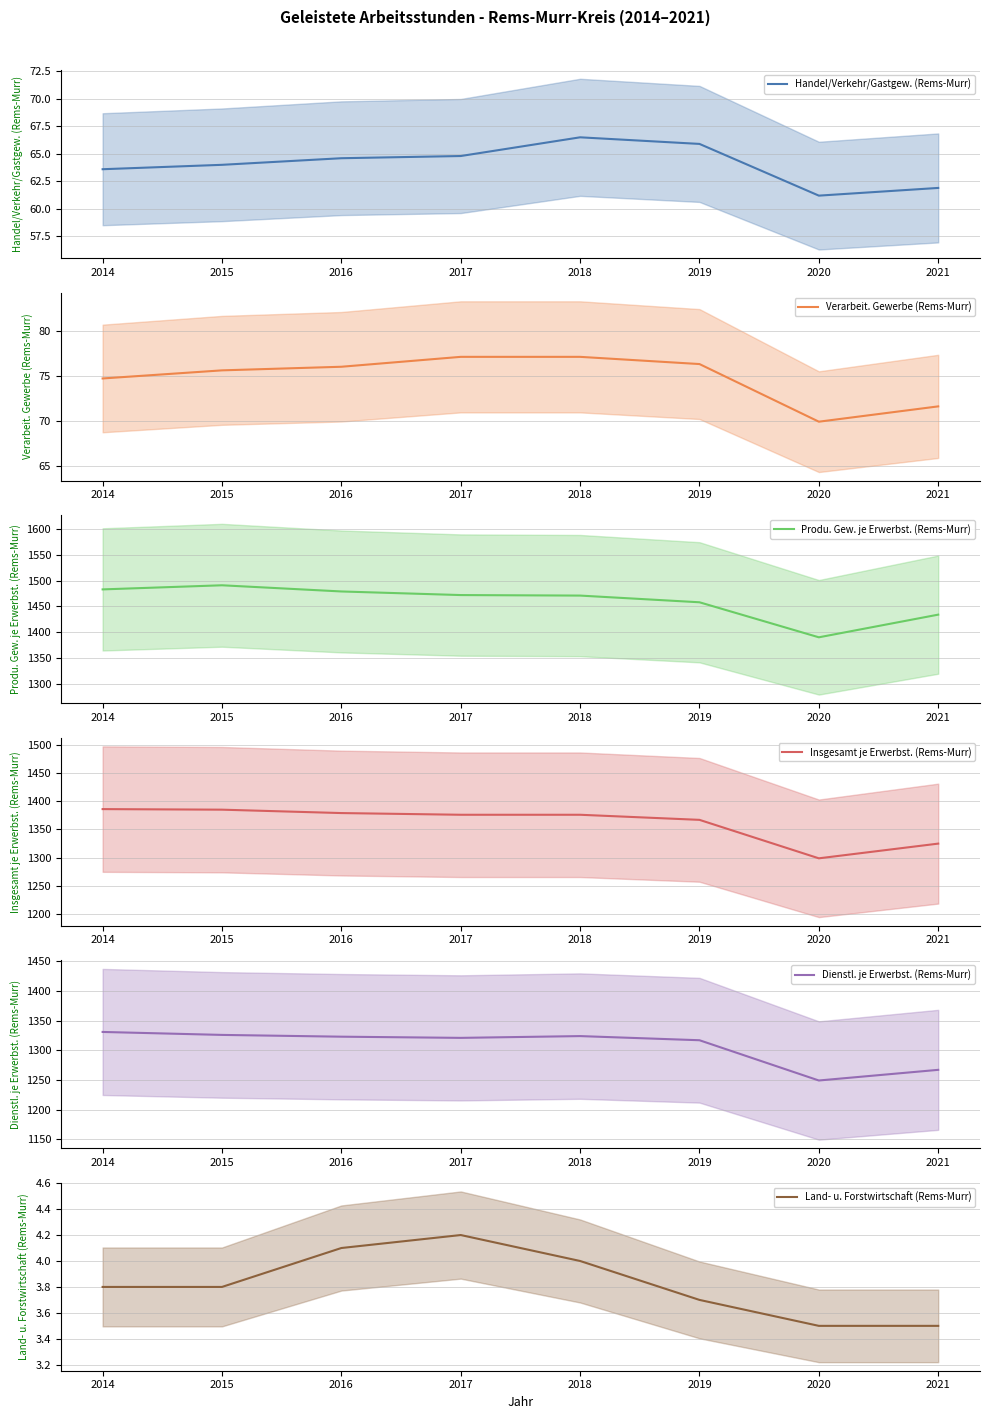

Count the number of categories in the chart.

8